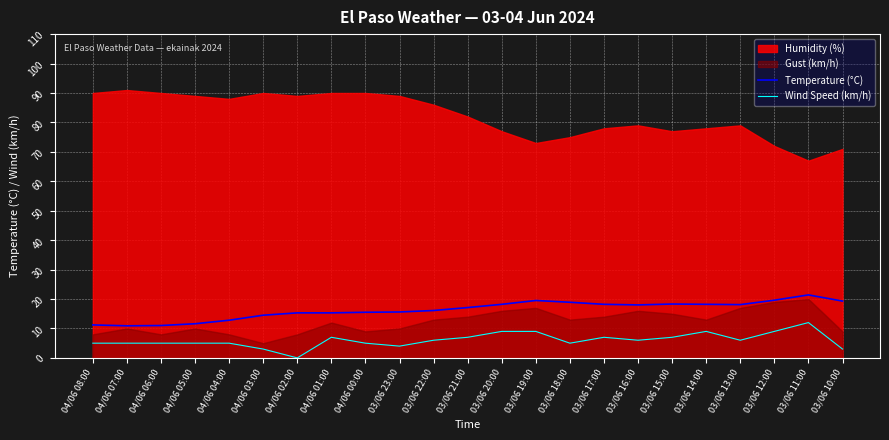

What is the value of the Temperature (°C) point at the 2nd from the left?

10.9